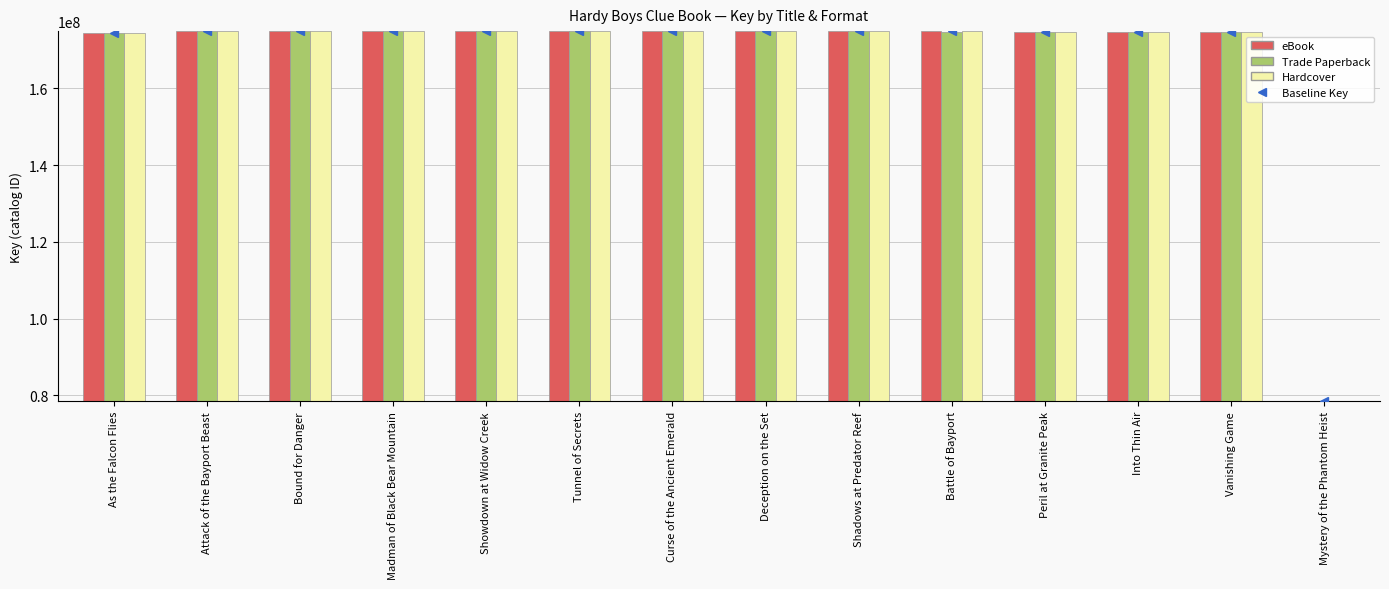

What is the minimum value for Trade Paperback?

78460953